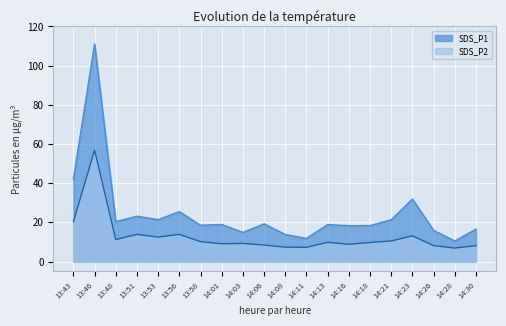

Is it true that SDS_P1 equals 18.9 at 14:01?

True